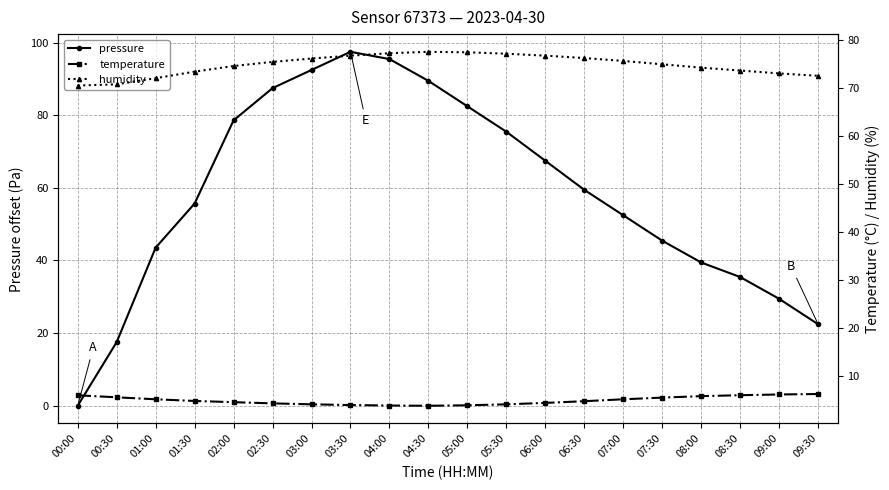

Is this an area chart (filled region under the line)?

No